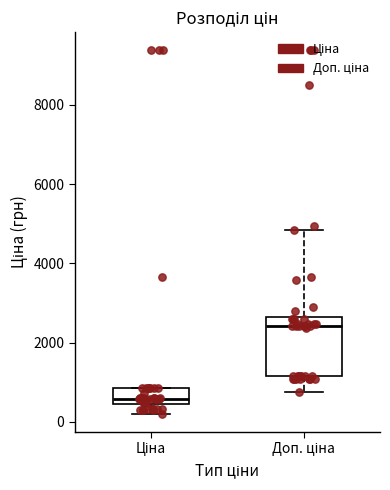

Reading left to right, read every box against the y-axis: the position of its median line, the range the box covers, and the ends of its whiskers. The values are not printed on the chart, so give them approximately, as read against the axis.

Ціна: median 600, box 400 to 800, whiskers 200 to 800
Доп. ціна: median 2400, box 1200 to 2600, whiskers 800 to 4800